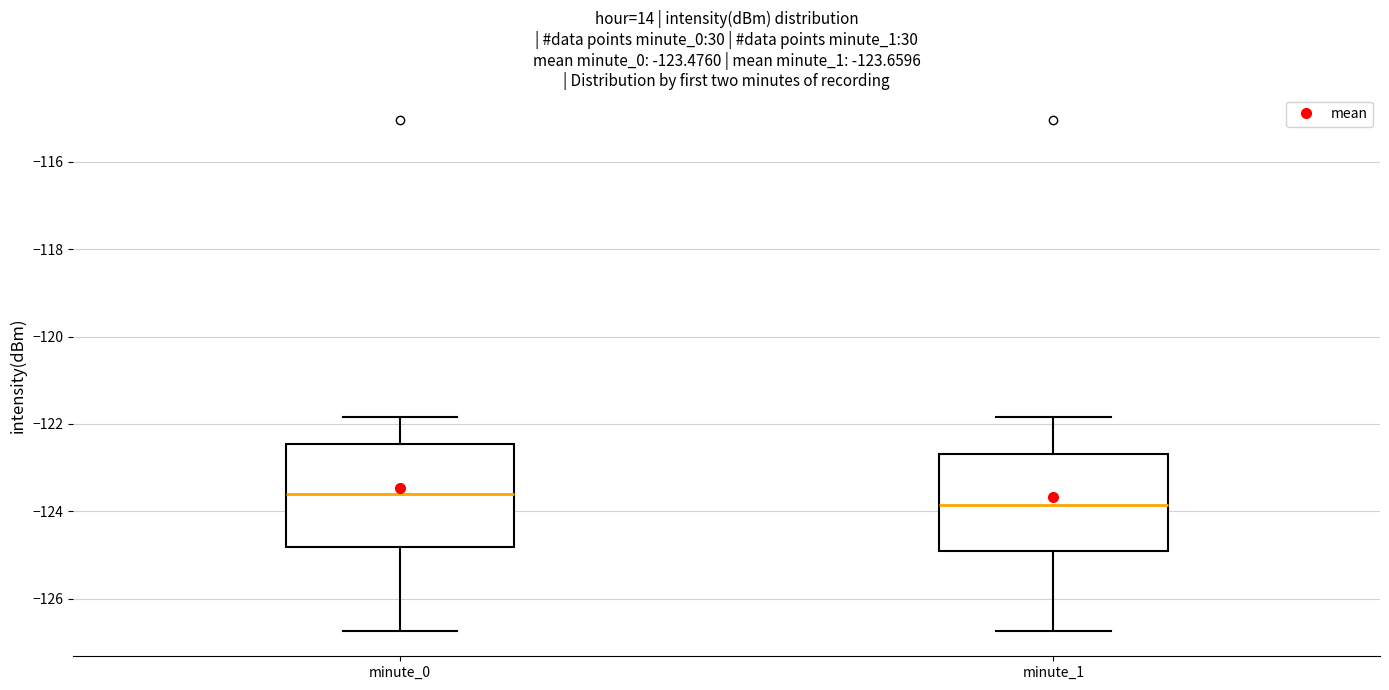

Which box's median line is the lowest?

minute_1